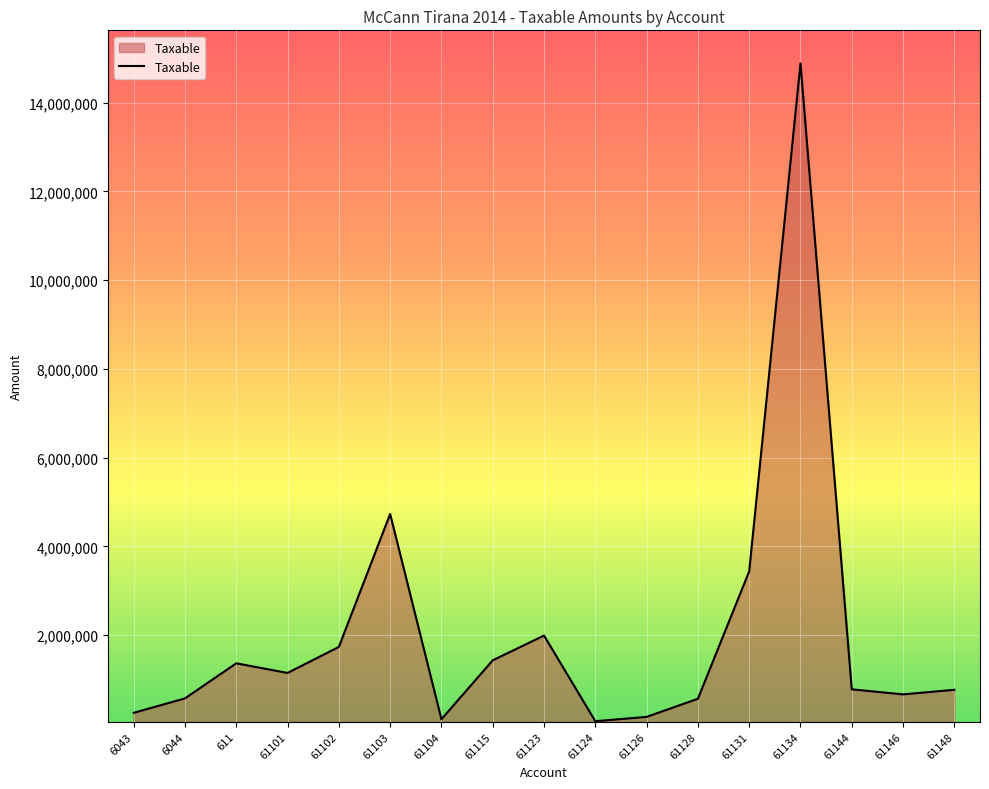

What is the greatest value displayed?

14887859.8